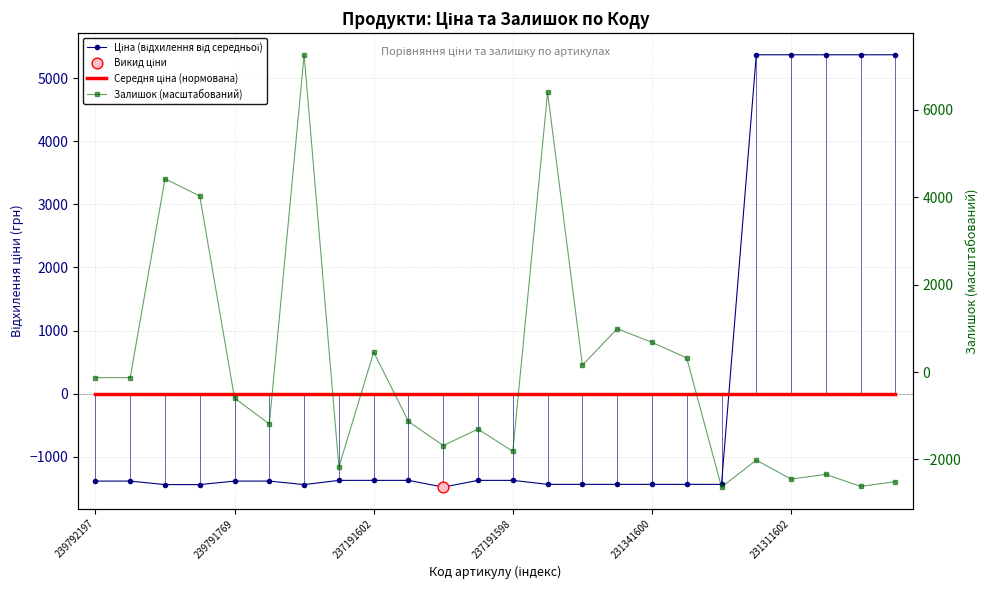

Which series has the widest spread of Y values?

Залишок (масштабований)